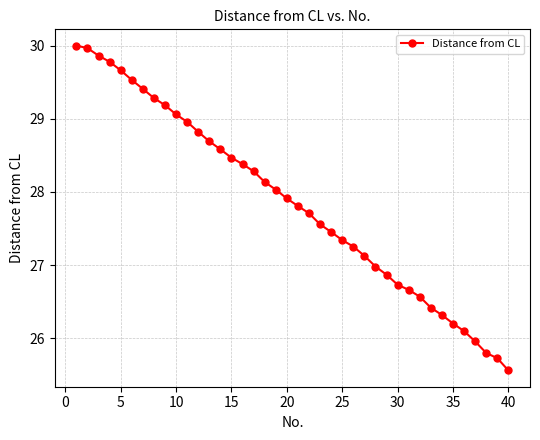

What is the value of the 38th point from the left?

25.8